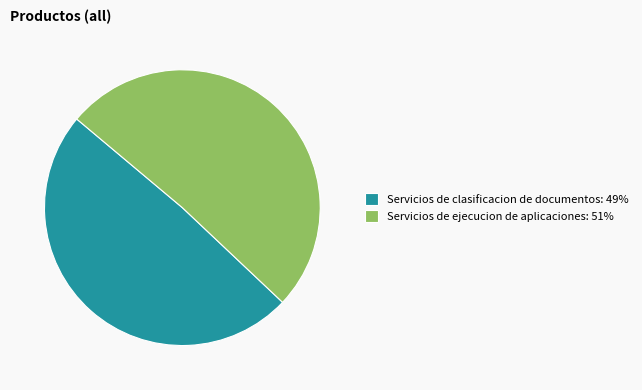

Does Servicios de clasificacion de documentos account for over 50% of the chart?

No